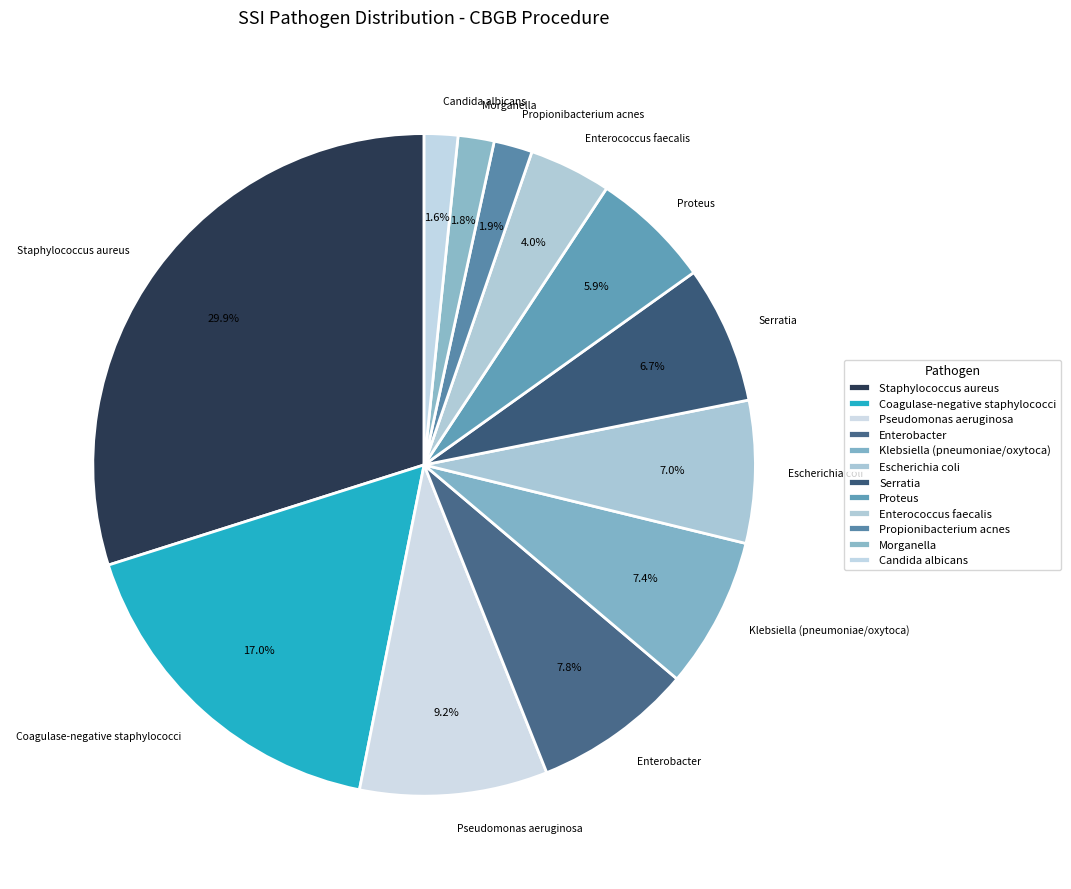

True or false: Staphylococcus aureus accounts for 21% of the total.

False